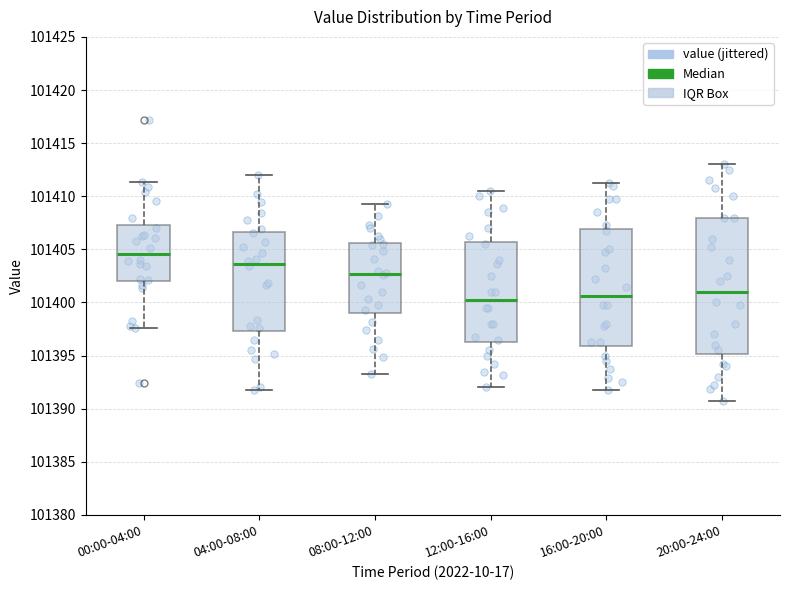

Where is the upper edge of the box for 00:00-04:00 on the y-axis? The values are not printed on the chart, so give them approximately, as read against the axis.

101407.5